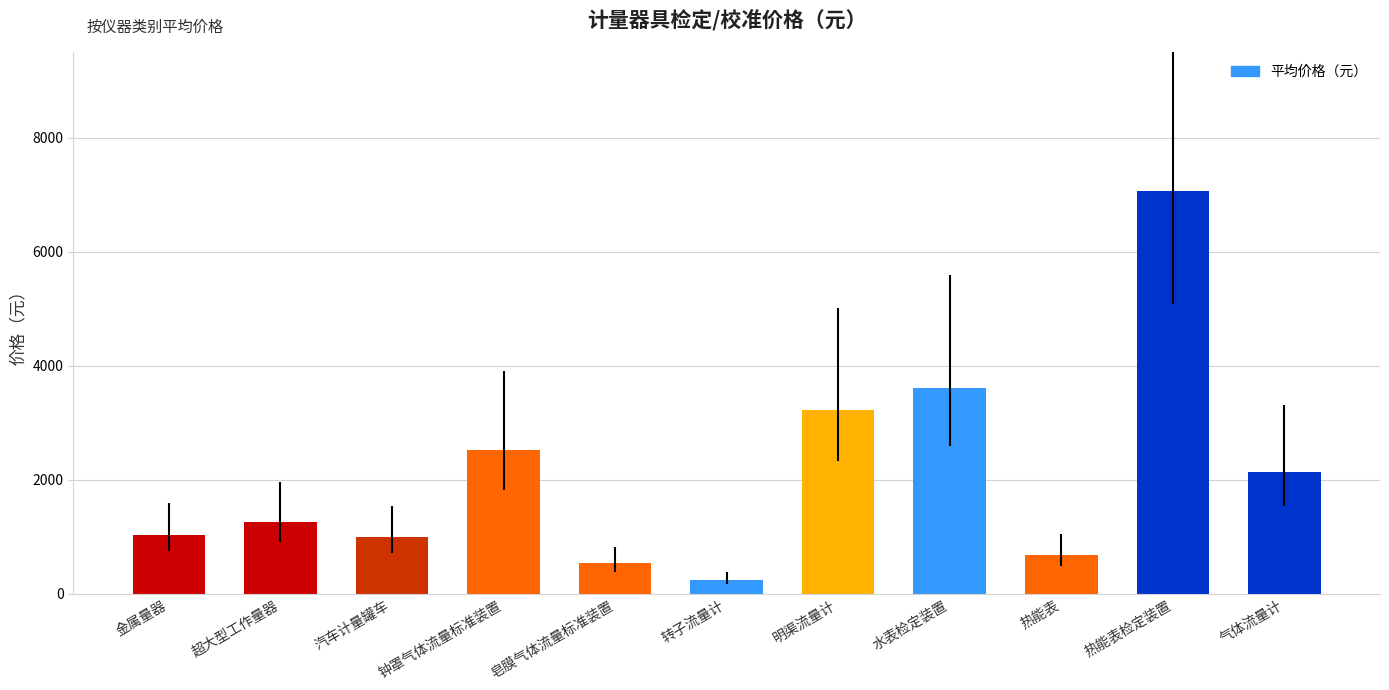

How many bars are there in total?

11